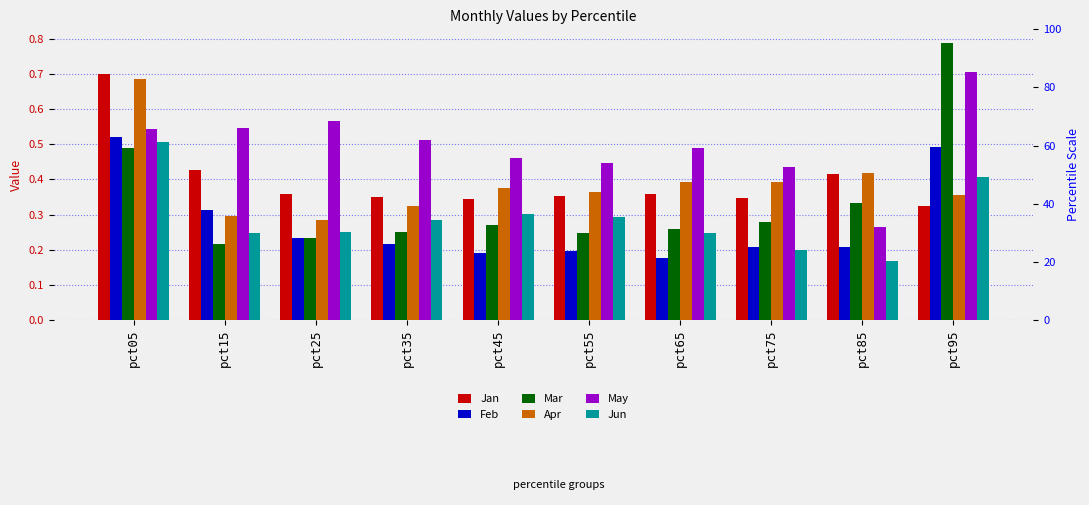

Rank the series by their maximum value, from highest to lowest.

Mar, May, Jan, Apr, Feb, Jun